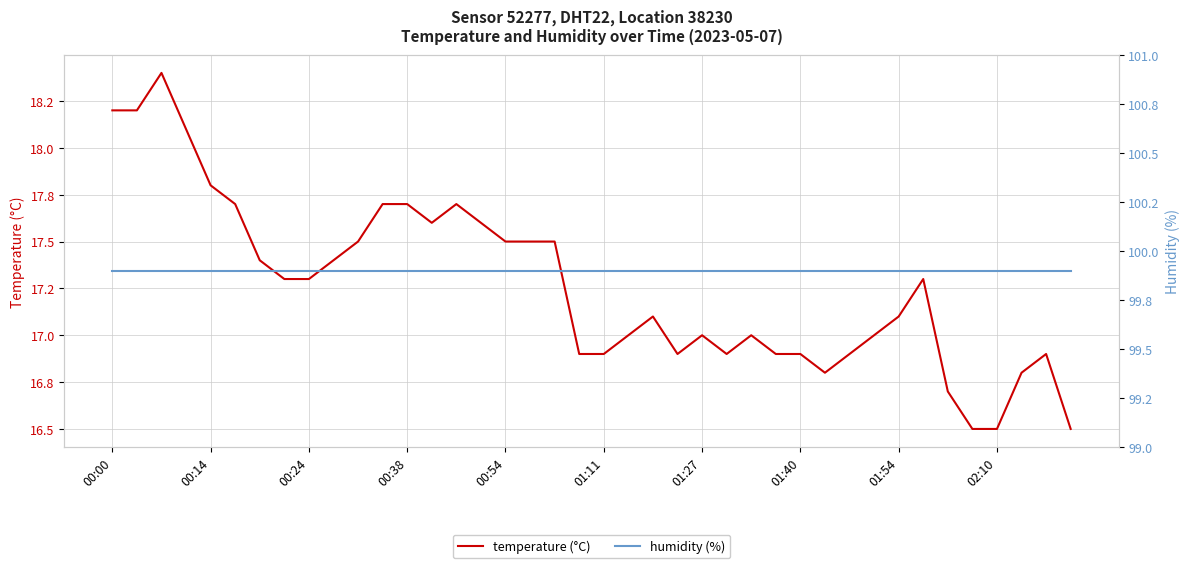

True or false: humidity (%) has more than 1 points higher than both neighbors.

False